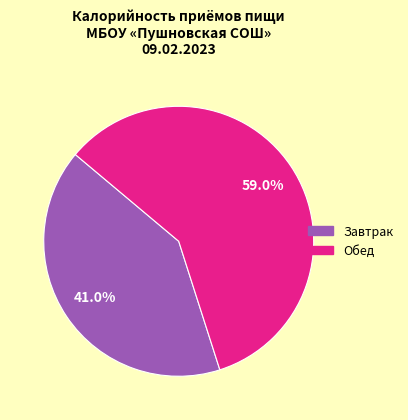

Approximately how many times larger is the value at Обед compared to Завтрак?

1.4